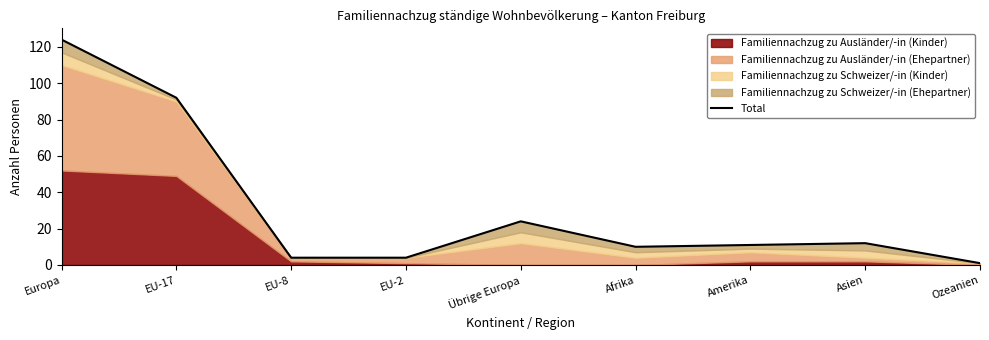

Is it true that the value at EU-8 is 4?

True